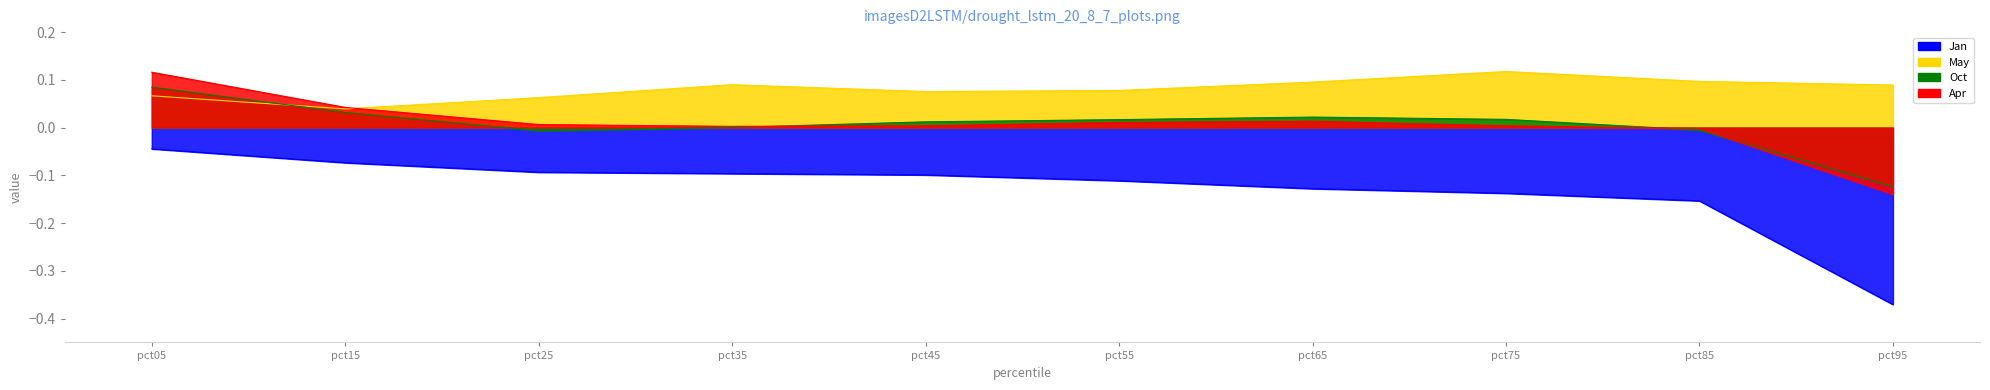

True or false: Jan line and May line cross at least once.

False